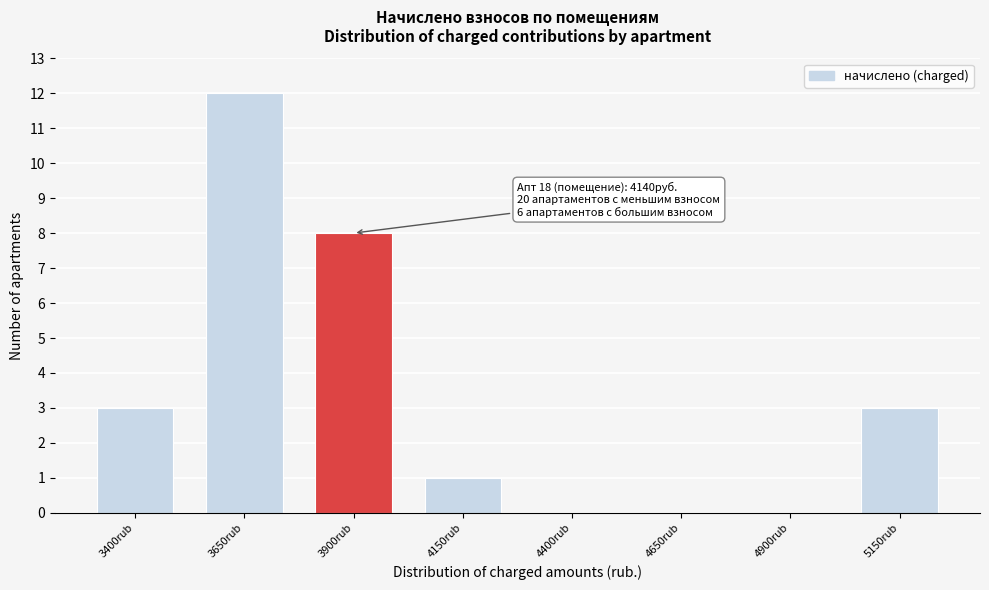

Reading left to right, transcribe all the data shown in this chart.

3400rub=3	3650rub=12	3900rub=8	4150rub=1	4400rub=0	4650rub=0	4900rub=0	5150rub=3